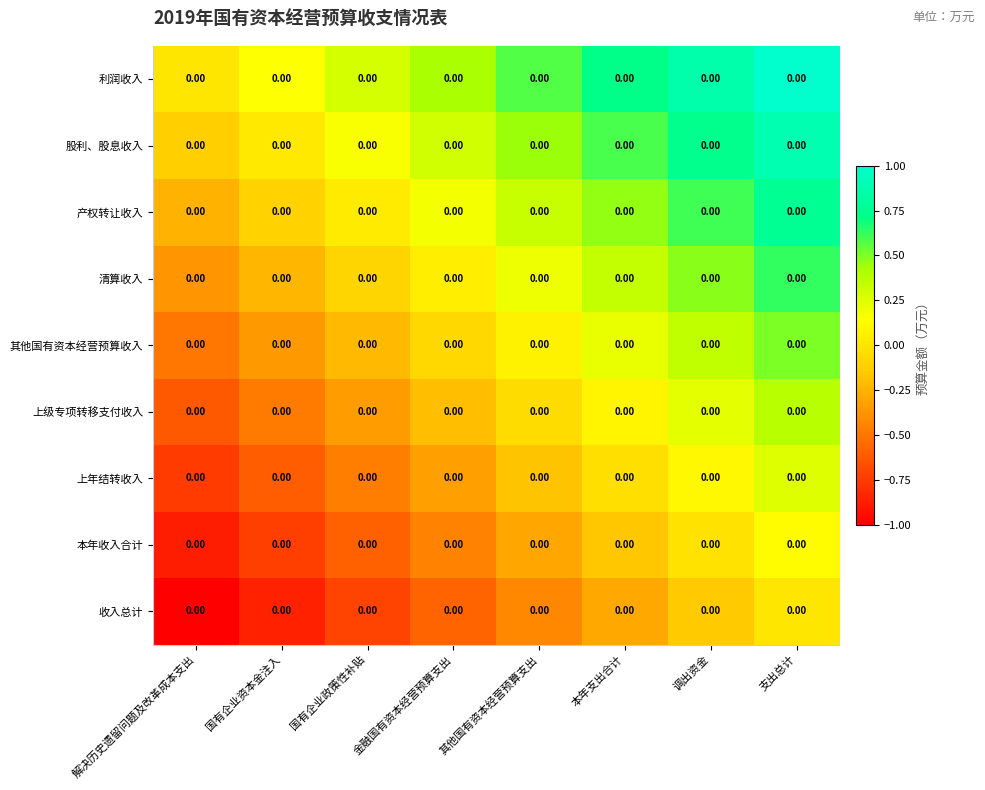

Reading left to right, extract all data points from this chart.

利润收入: 解决历史遗留问题及改革成本支出=0.0	国有企业资本金注入=0.0	国有企业政策性补贴=0.0	金融国有资本经营预算支出=0.0	其他国有资本经营预算支出=0.0	本年支出合计=0.0	调出资金=0.0	支出总计=0.0
股利、股息收入: 解决历史遗留问题及改革成本支出=0.0	国有企业资本金注入=0.0	国有企业政策性补贴=0.0	金融国有资本经营预算支出=0.0	其他国有资本经营预算支出=0.0	本年支出合计=0.0	调出资金=0.0	支出总计=0.0
产权转让收入: 解决历史遗留问题及改革成本支出=0.0	国有企业资本金注入=0.0	国有企业政策性补贴=0.0	金融国有资本经营预算支出=0.0	其他国有资本经营预算支出=0.0	本年支出合计=0.0	调出资金=0.0	支出总计=0.0
清算收入: 解决历史遗留问题及改革成本支出=0.0	国有企业资本金注入=0.0	国有企业政策性补贴=0.0	金融国有资本经营预算支出=0.0	其他国有资本经营预算支出=0.0	本年支出合计=0.0	调出资金=0.0	支出总计=0.0
其他国有资本经营预算收入: 解决历史遗留问题及改革成本支出=0.0	国有企业资本金注入=0.0	国有企业政策性补贴=0.0	金融国有资本经营预算支出=0.0	其他国有资本经营预算支出=0.0	本年支出合计=0.0	调出资金=0.0	支出总计=0.0
上级专项转移支付收入: 解决历史遗留问题及改革成本支出=0.0	国有企业资本金注入=0.0	国有企业政策性补贴=0.0	金融国有资本经营预算支出=0.0	其他国有资本经营预算支出=0.0	本年支出合计=0.0	调出资金=0.0	支出总计=0.0
上年结转收入: 解决历史遗留问题及改革成本支出=0.0	国有企业资本金注入=0.0	国有企业政策性补贴=0.0	金融国有资本经营预算支出=0.0	其他国有资本经营预算支出=0.0	本年支出合计=0.0	调出资金=0.0	支出总计=0.0
本年收入合计: 解决历史遗留问题及改革成本支出=0.0	国有企业资本金注入=0.0	国有企业政策性补贴=0.0	金融国有资本经营预算支出=0.0	其他国有资本经营预算支出=0.0	本年支出合计=0.0	调出资金=0.0	支出总计=0.0
收入总计: 解决历史遗留问题及改革成本支出=0.0	国有企业资本金注入=0.0	国有企业政策性补贴=0.0	金融国有资本经营预算支出=0.0	其他国有资本经营预算支出=0.0	本年支出合计=0.0	调出资金=0.0	支出总计=0.0